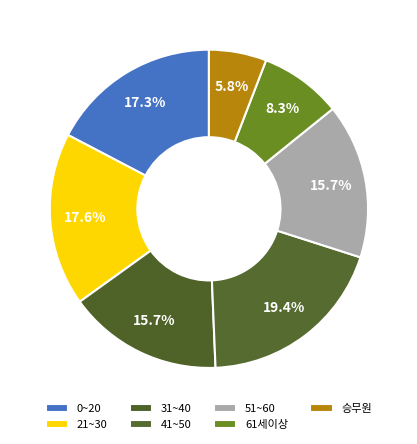

True or false: 승무원 accounts for 6% of the total.

True